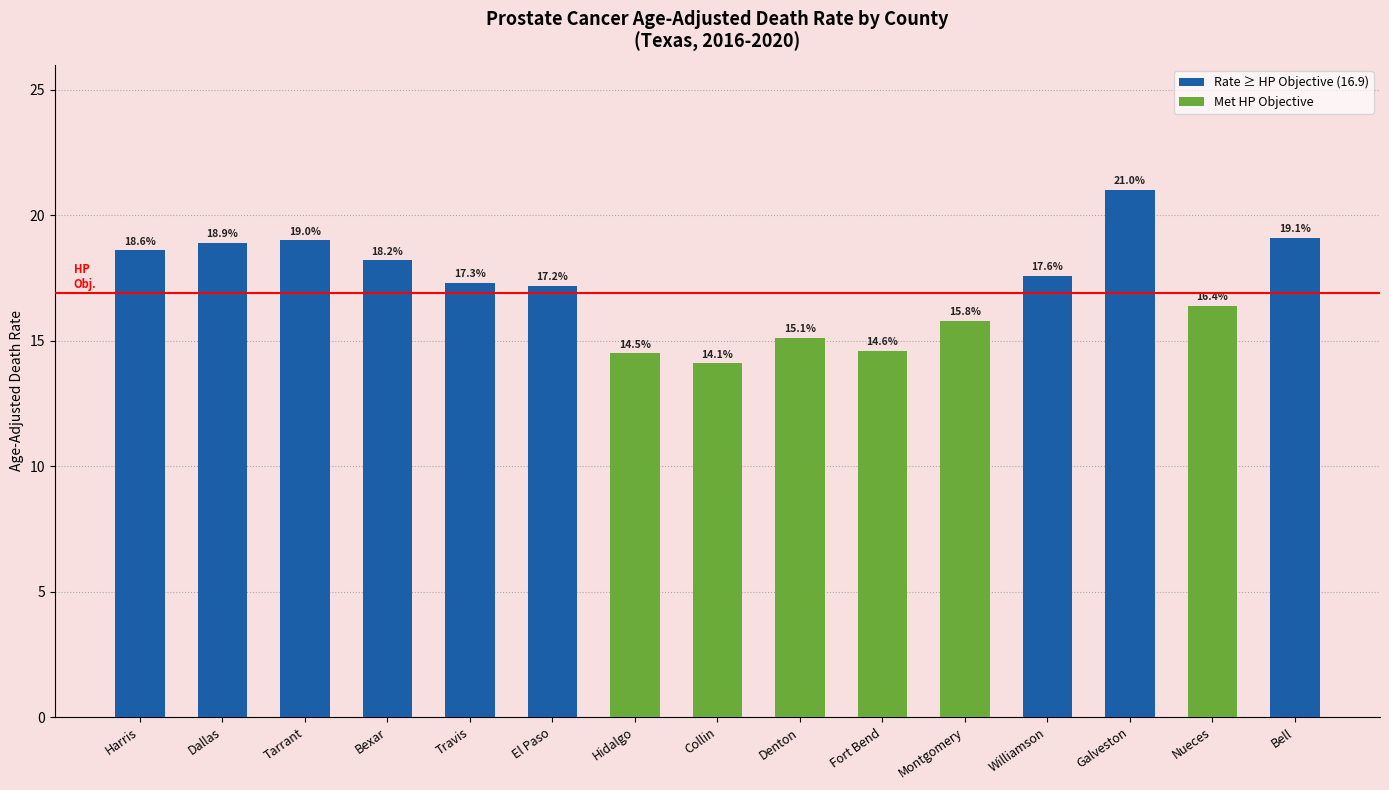

Where does the data first go above 17?

Harris